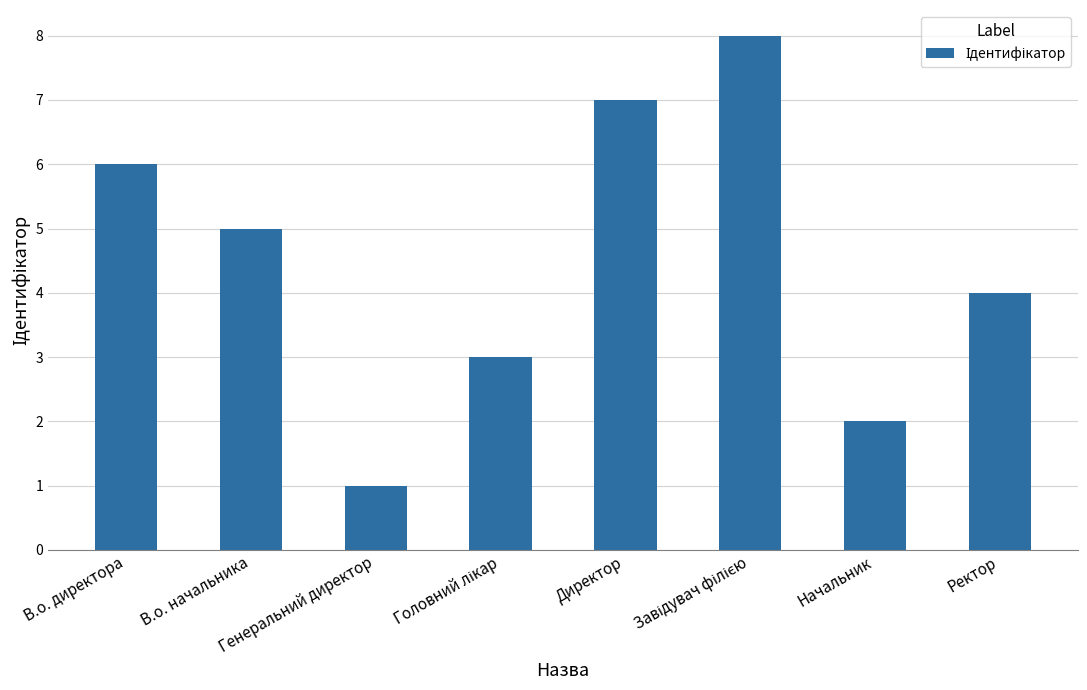

Read the value at В.о. начальника.

5